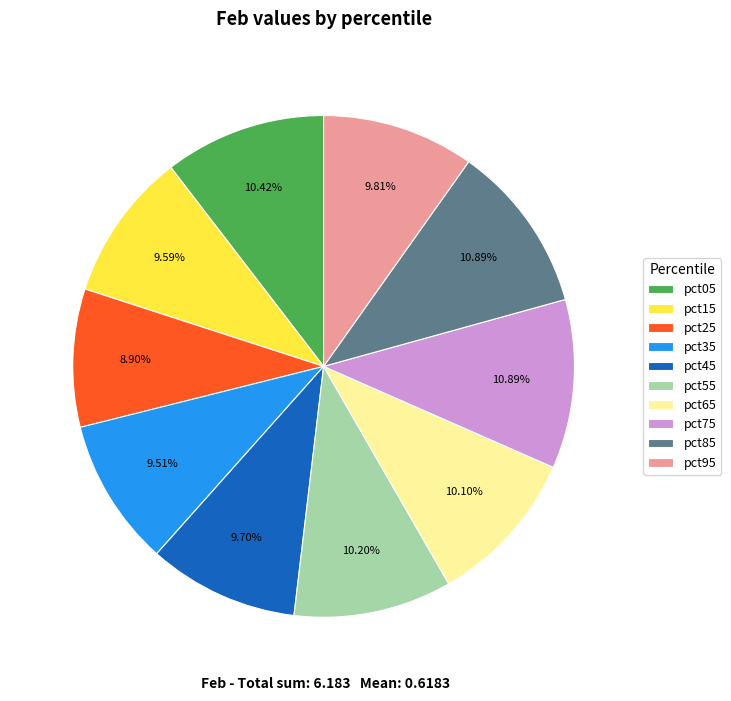

Is there a majority slice in this chart?

No